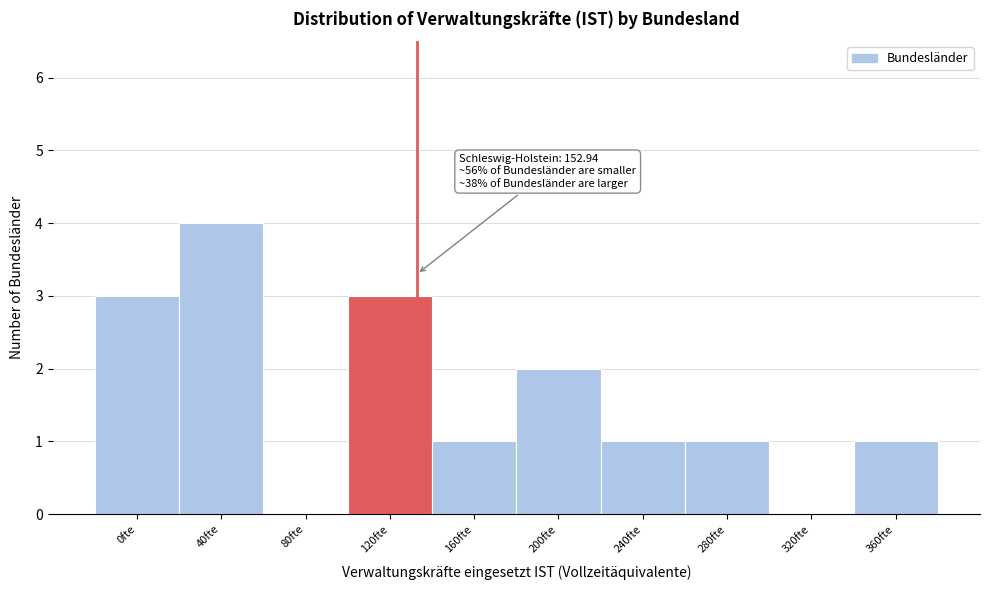

Reading left to right, what are all the values shown in this chart?

0fte=3	40fte=4	80fte=0	120fte=3	160fte=1	200fte=2	240fte=1	280fte=1	320fte=0	360fte=1